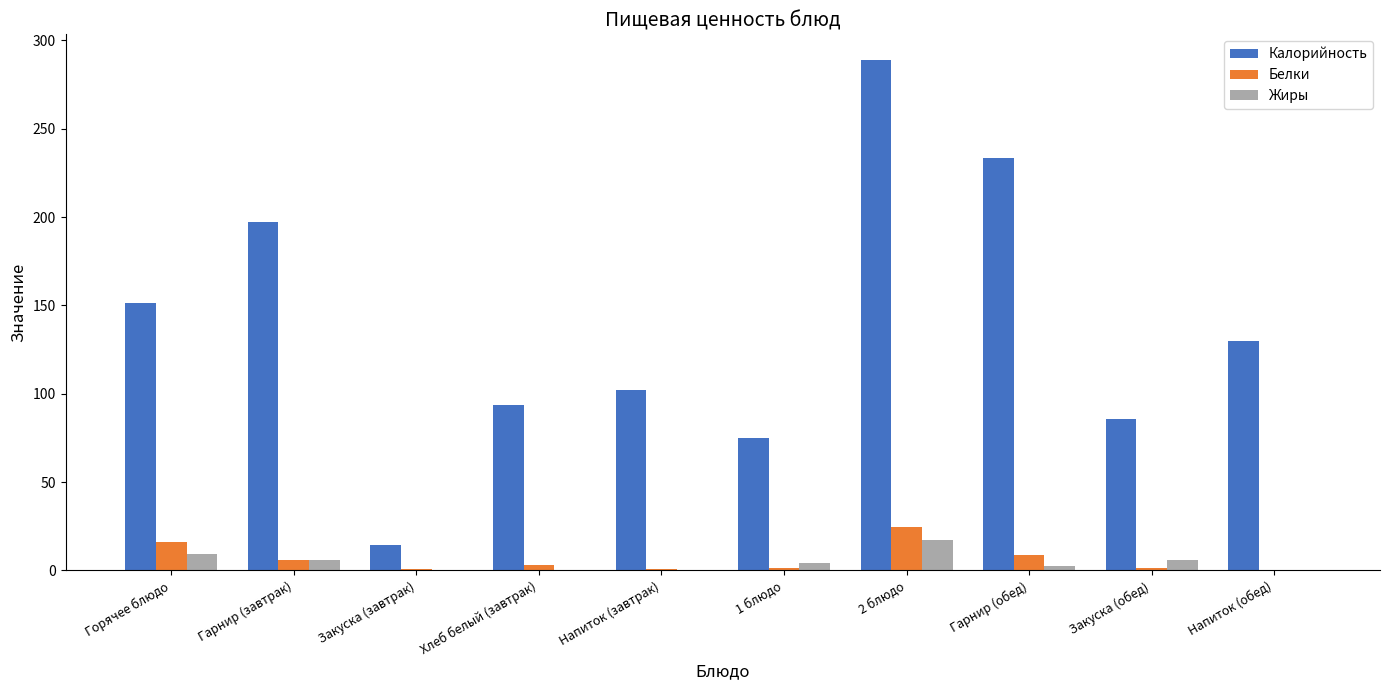

Count the number of data series in this chart.

3